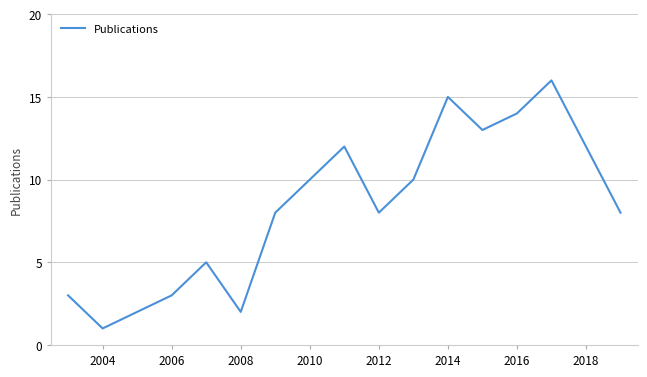

What is the difference between the maximum and minimum values?

15